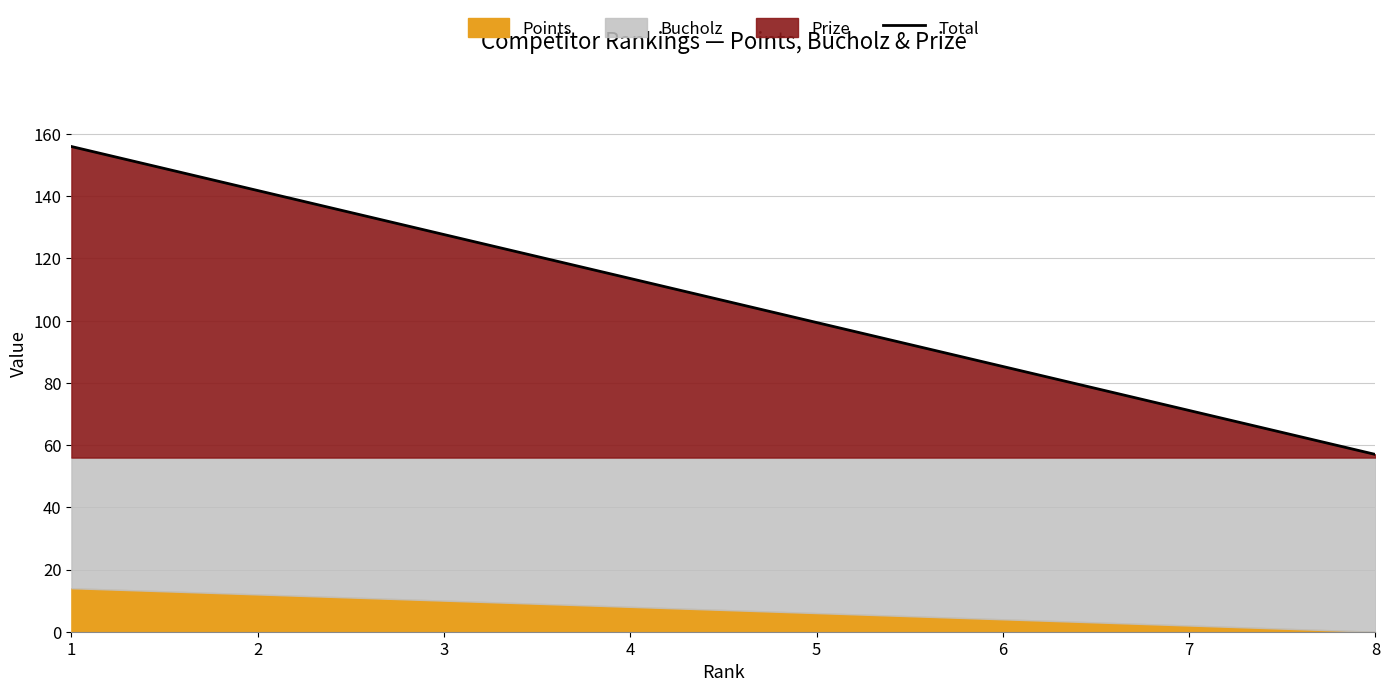

The value at 1 is 90.0. True or false?

False